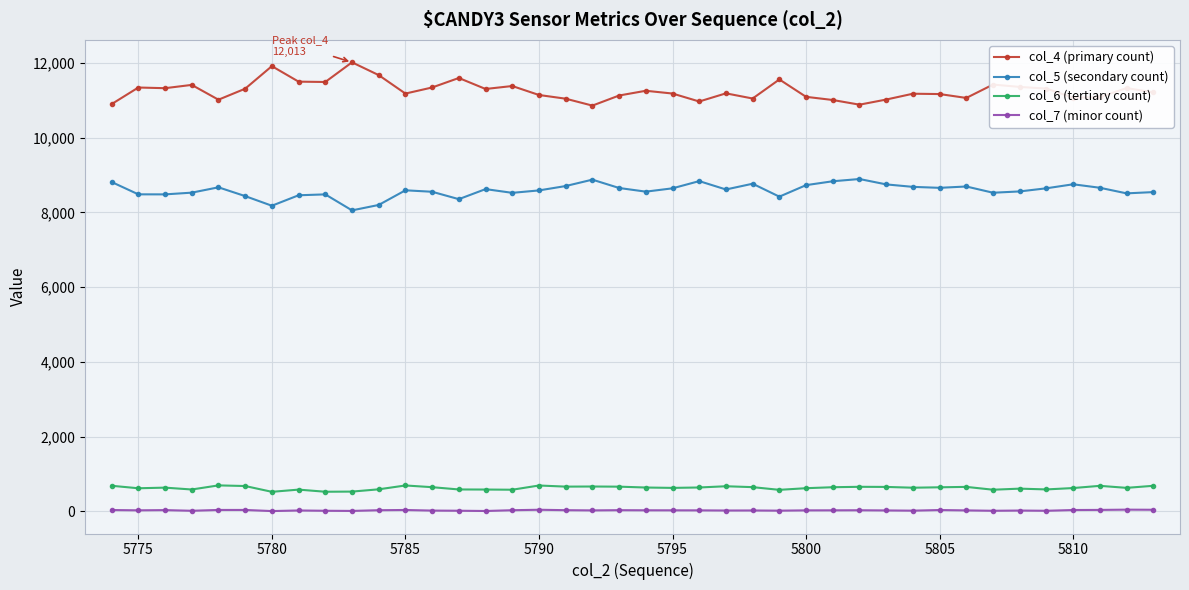

List the series in order of their peak value, lowest first.

col_7 (minor count), col_6 (tertiary count), col_5 (secondary count), col_4 (primary count)